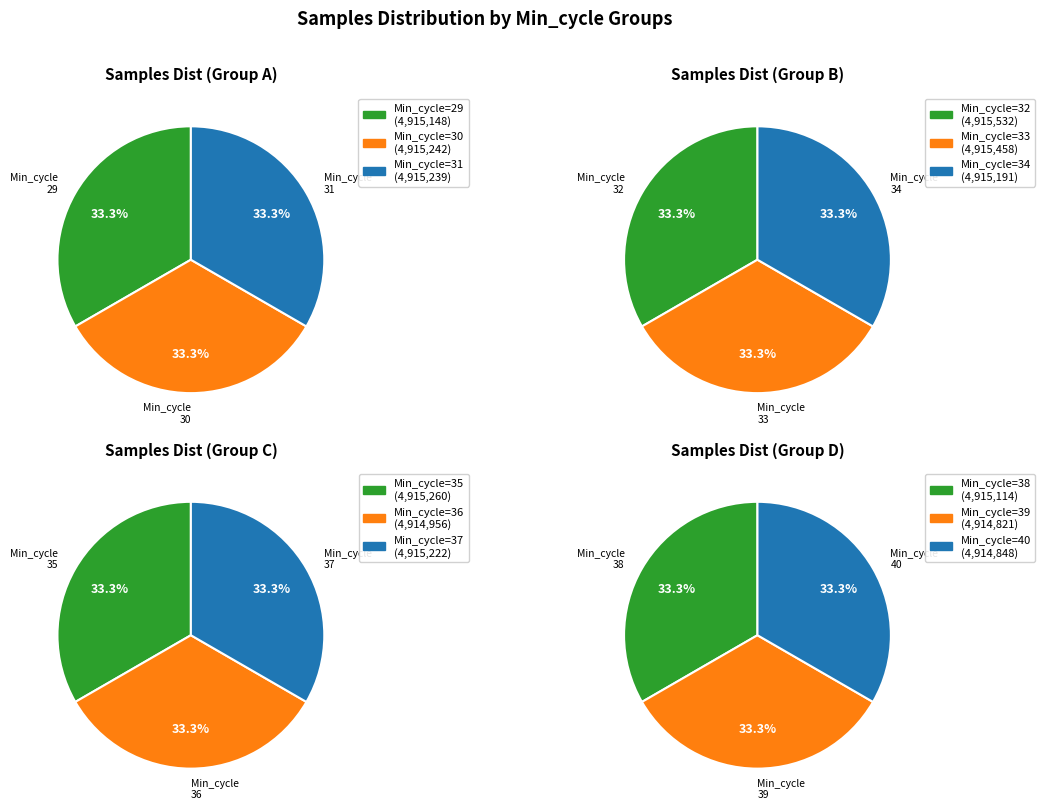

Is there a majority slice in this chart?

No